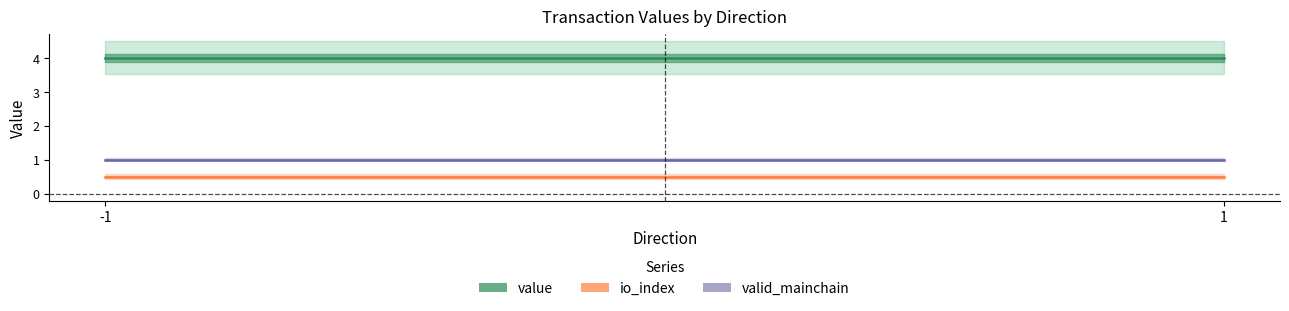

True or false: io_index and valid_mainchain cross at least once.

False